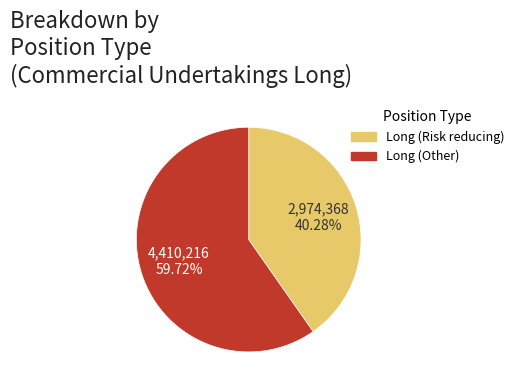

Which category accounts for the majority?

Long (Other)